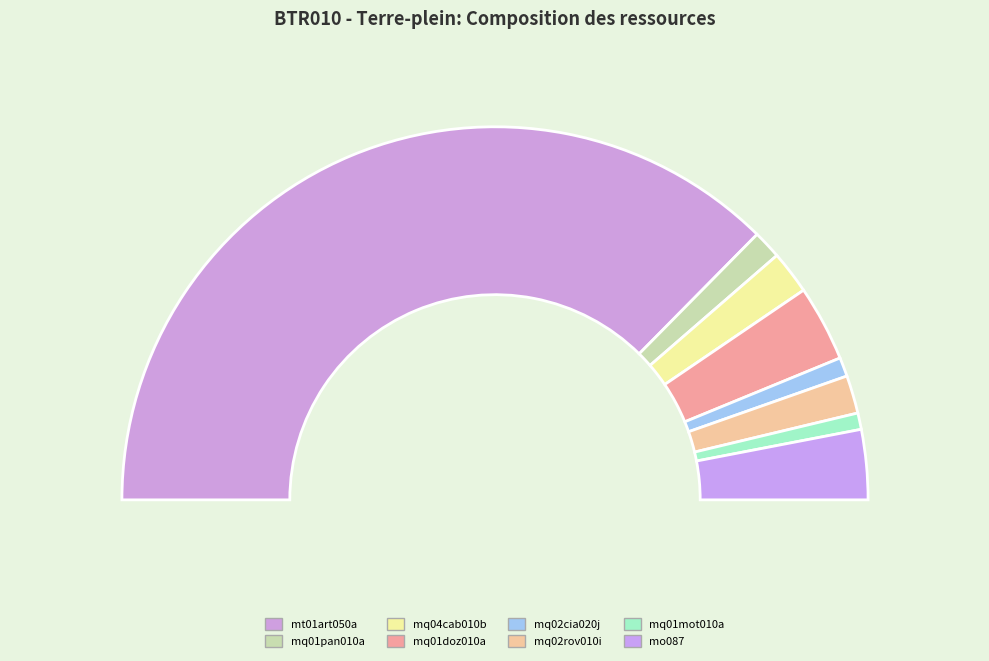

Is there a majority slice in this chart?

Yes